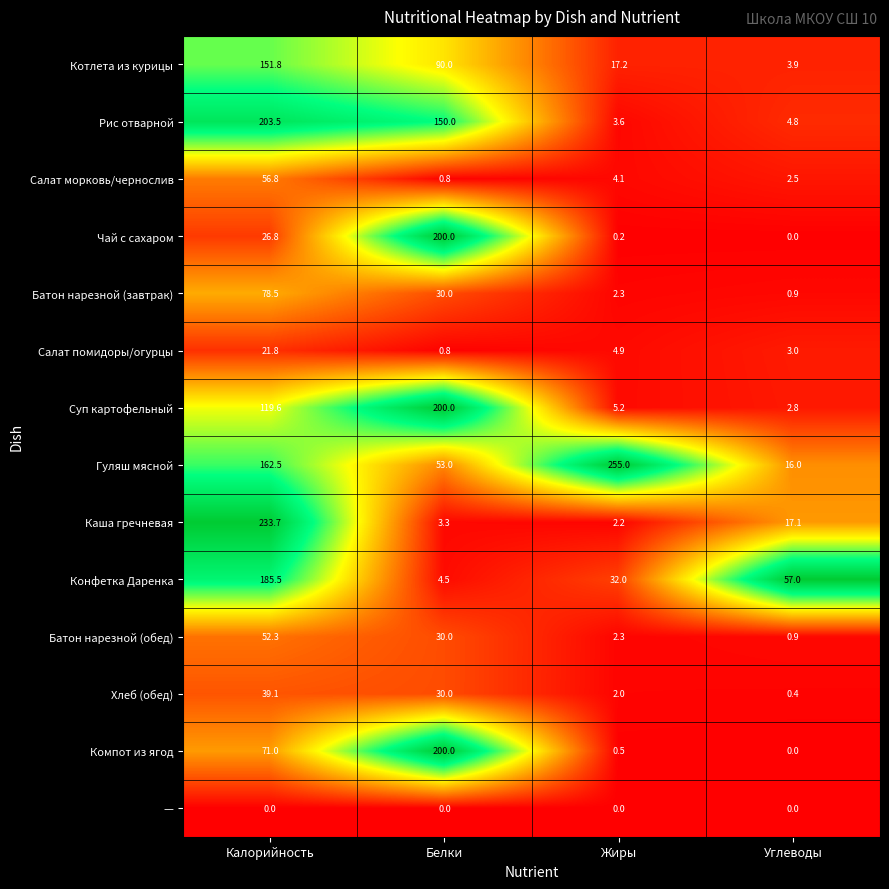

The Батон нарезной (обед) series shows 1.0 at Жиры. True or false?

False